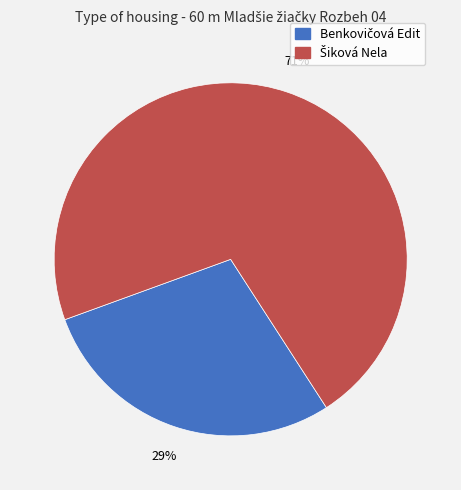

To the nearest percent, what is the average slice percentage?

50%